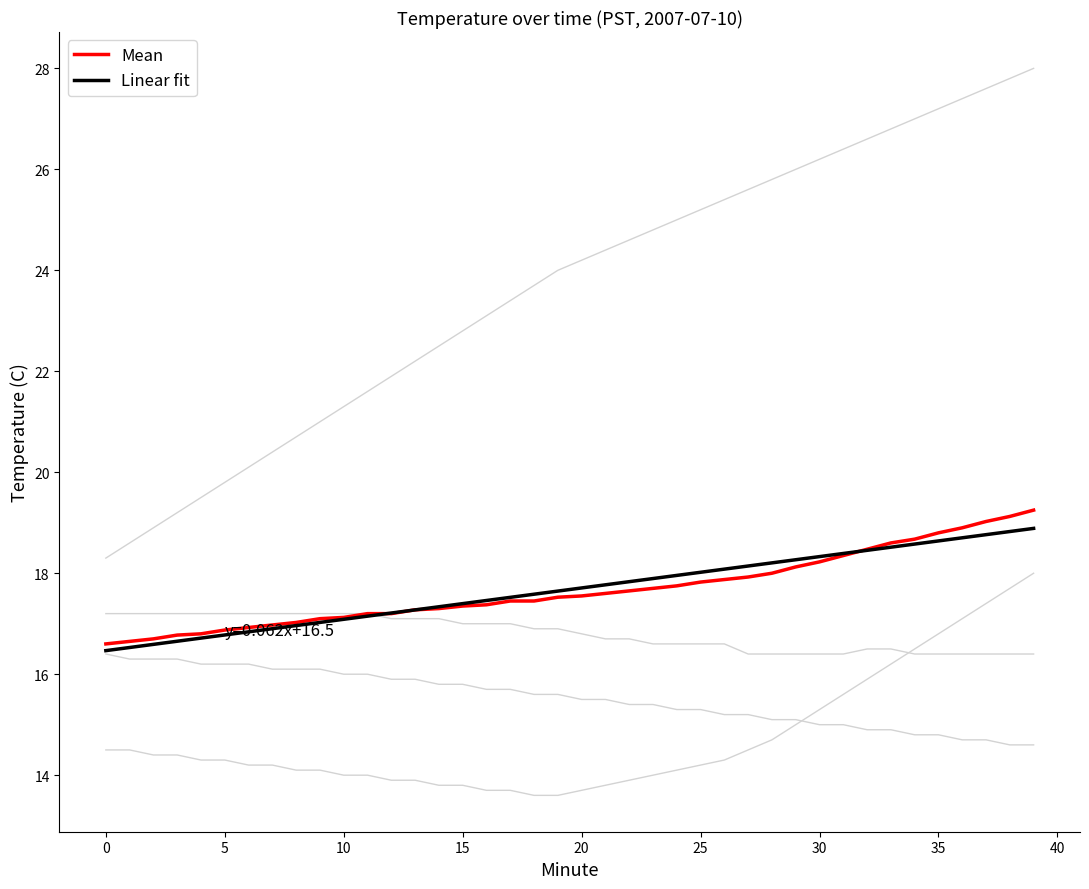

How many lines are shown in the chart?

6